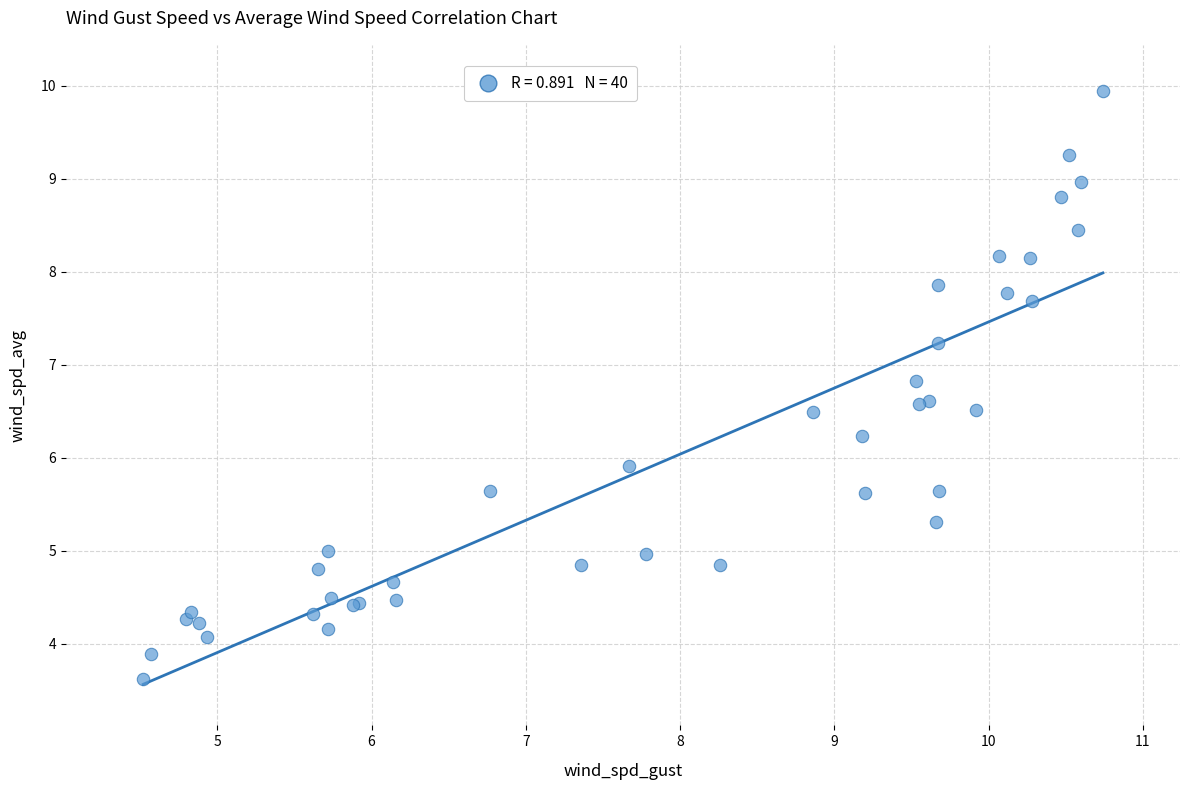

What Y value in the scatter plot is closest to 6?

5.9